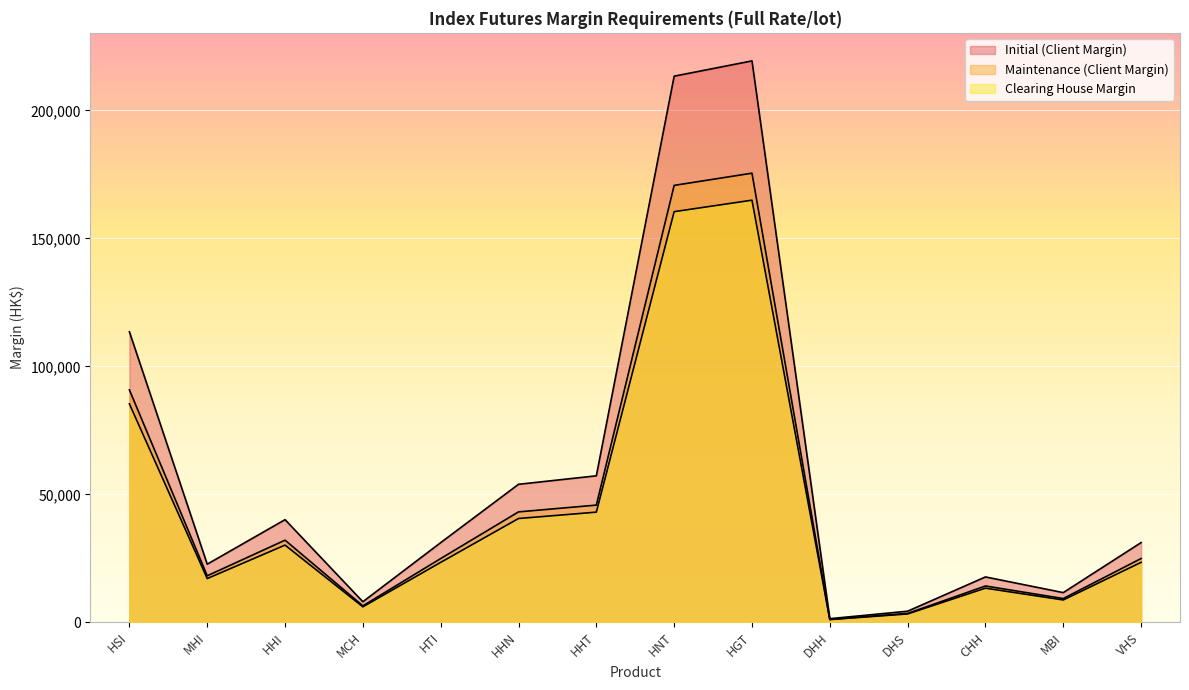

What is the average value of the Initial (Client Margin) series?

58967